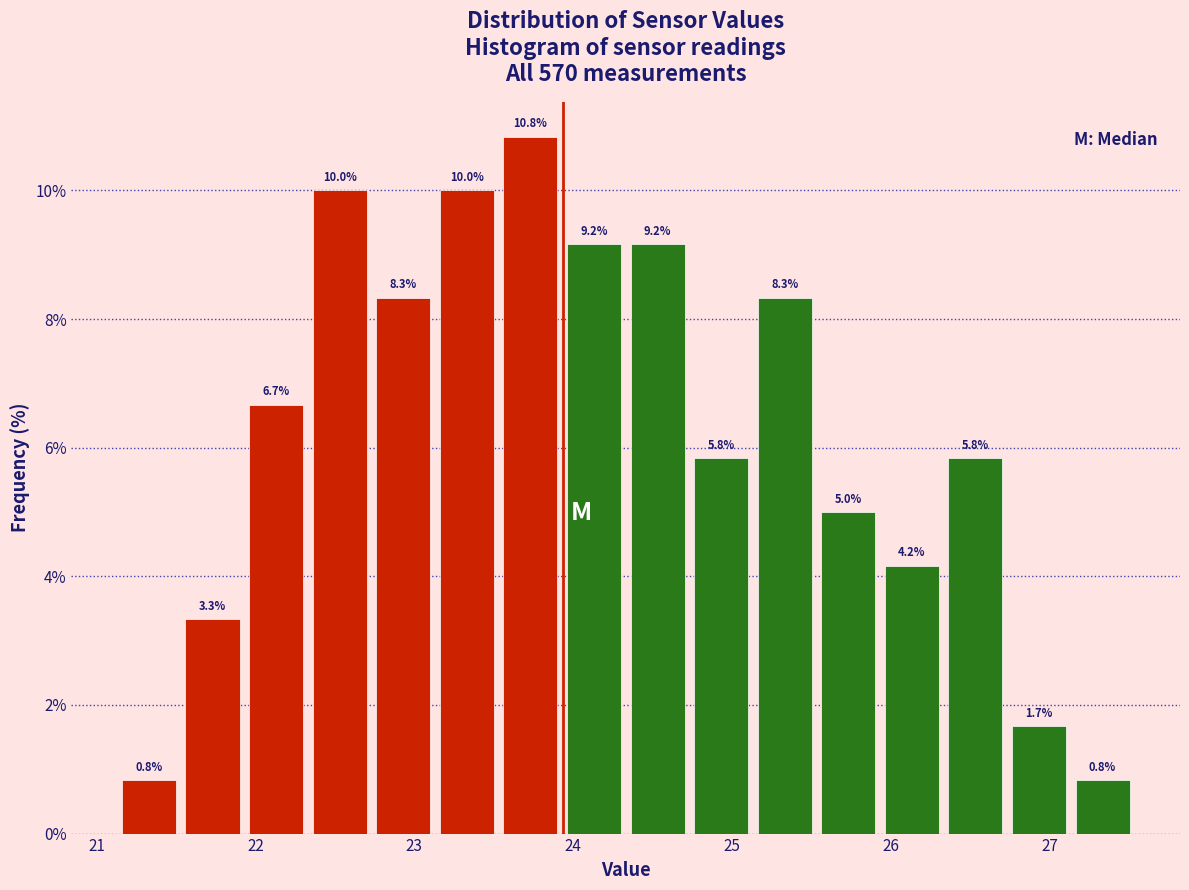

What is the height of the bar covering 25.93 to 26.33 on the x-axis? The bar edges are not printed on the chart, so give them approximately, as read against the axis.

4.2